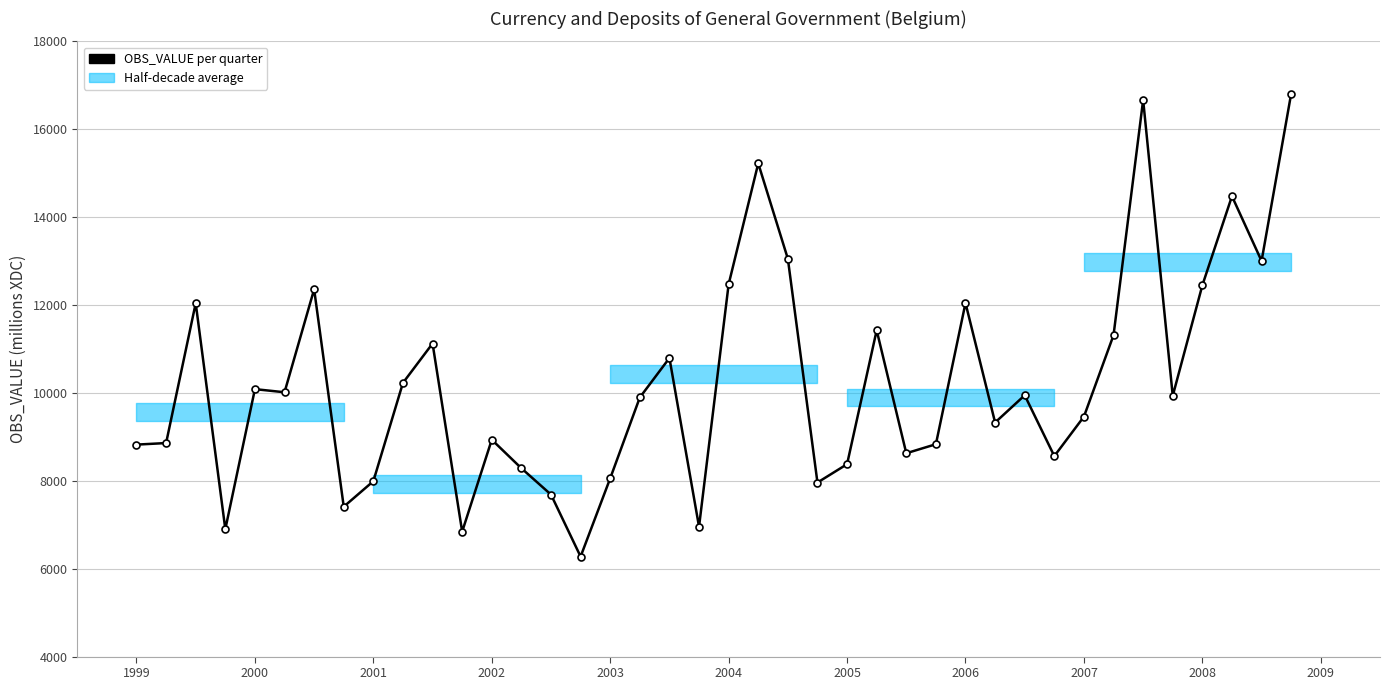

What is the difference between the maximum and minimum values?

10533.9